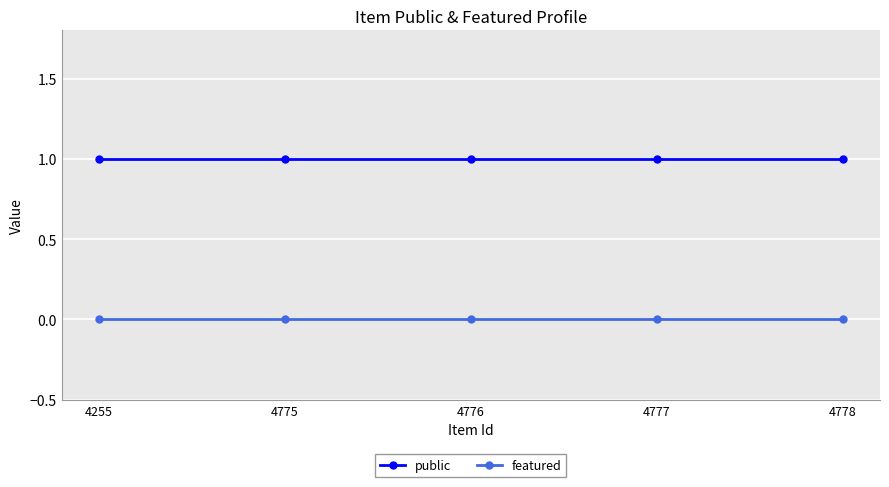

How many categories are shown in the chart?

5